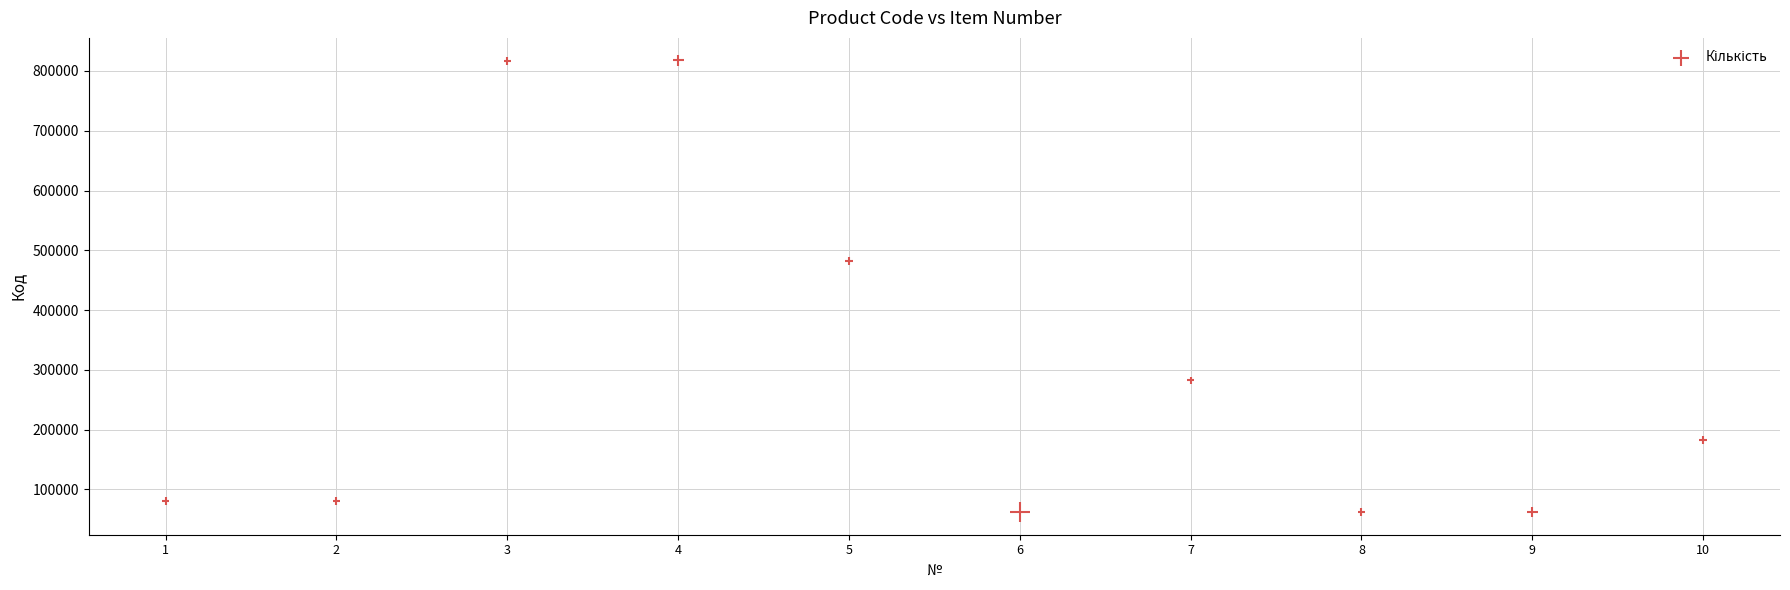

What is the range of Y values (max minus min)?

755452